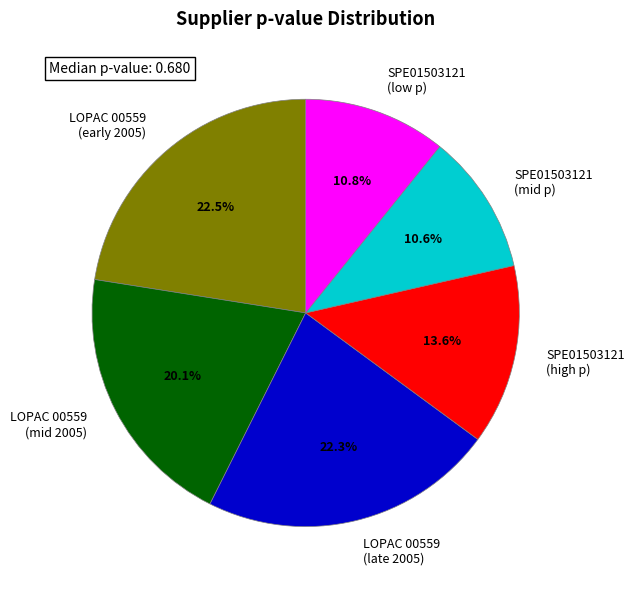

What portion of the pie excludes SPE01503121 (low p)?

89.2%